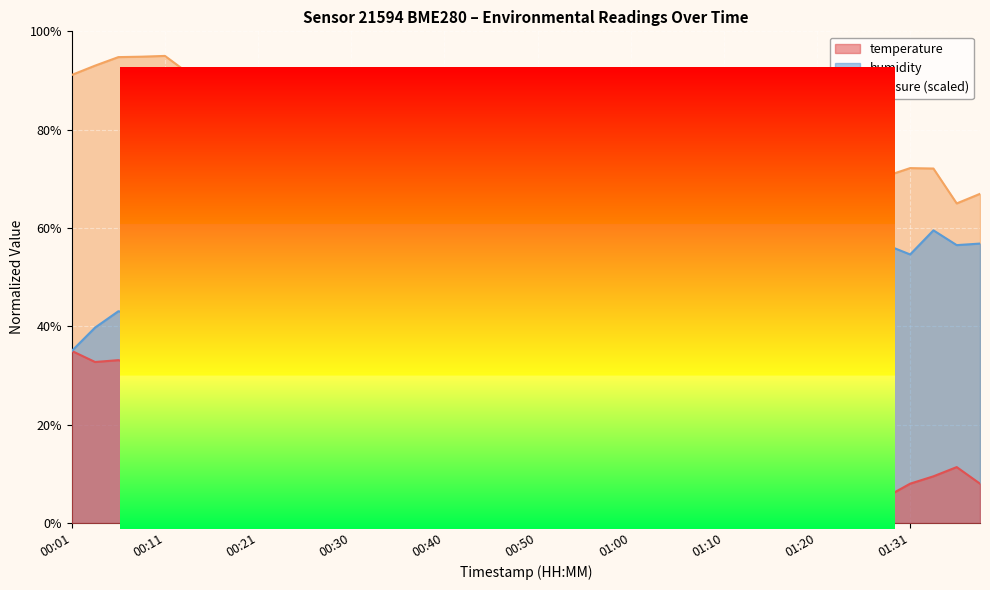

Which category has the highest value across all series?

01:23